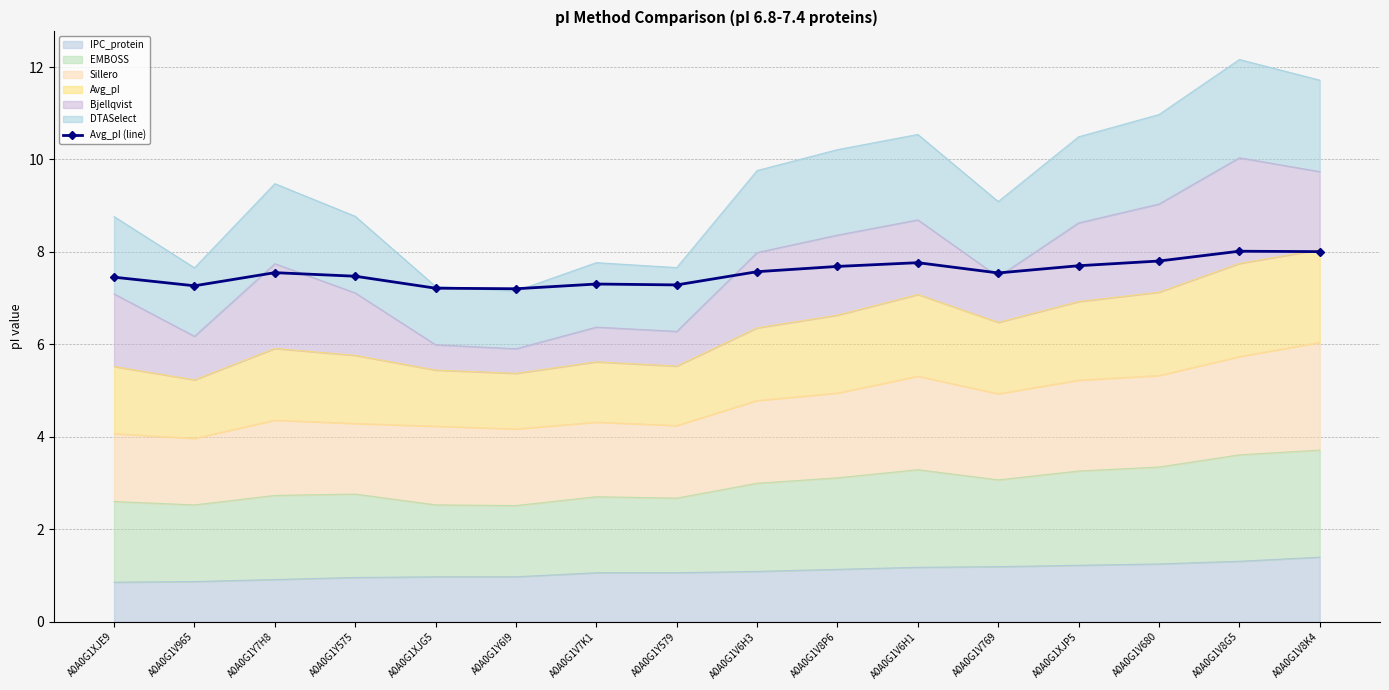

Reading left to right, extract all data points from this chart.

A0A0G1XJE9=7.5	A0A0G1V965=7.3	A0A0G1Y7H8=7.6	A0A0G1Y575=7.5	A0A0G1XJG5=7.2	A0A0G1Y6I9=7.2	A0A0G1V7K1=7.3	A0A0G1Y579=7.3	A0A0G1V6H3=7.6	A0A0G1V8P6=7.7	A0A0G1V6H1=7.8	A0A0G1V769=7.5	A0A0G1XJP5=7.7	A0A0G1V680=7.8	A0A0G1V8G5=8.0	A0A0G1V8K4=8.0